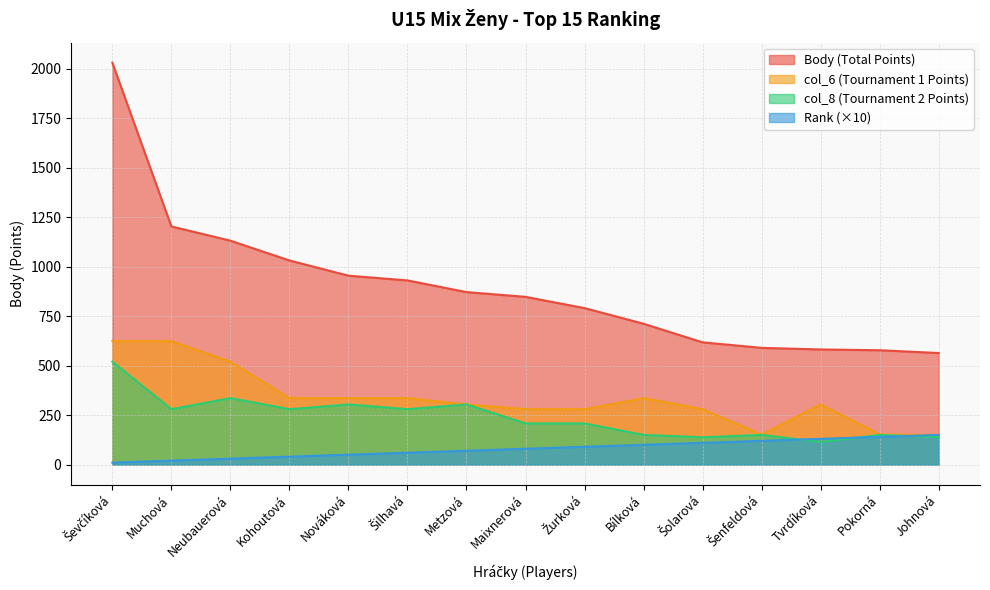

What is the sum of all Body values?

13441